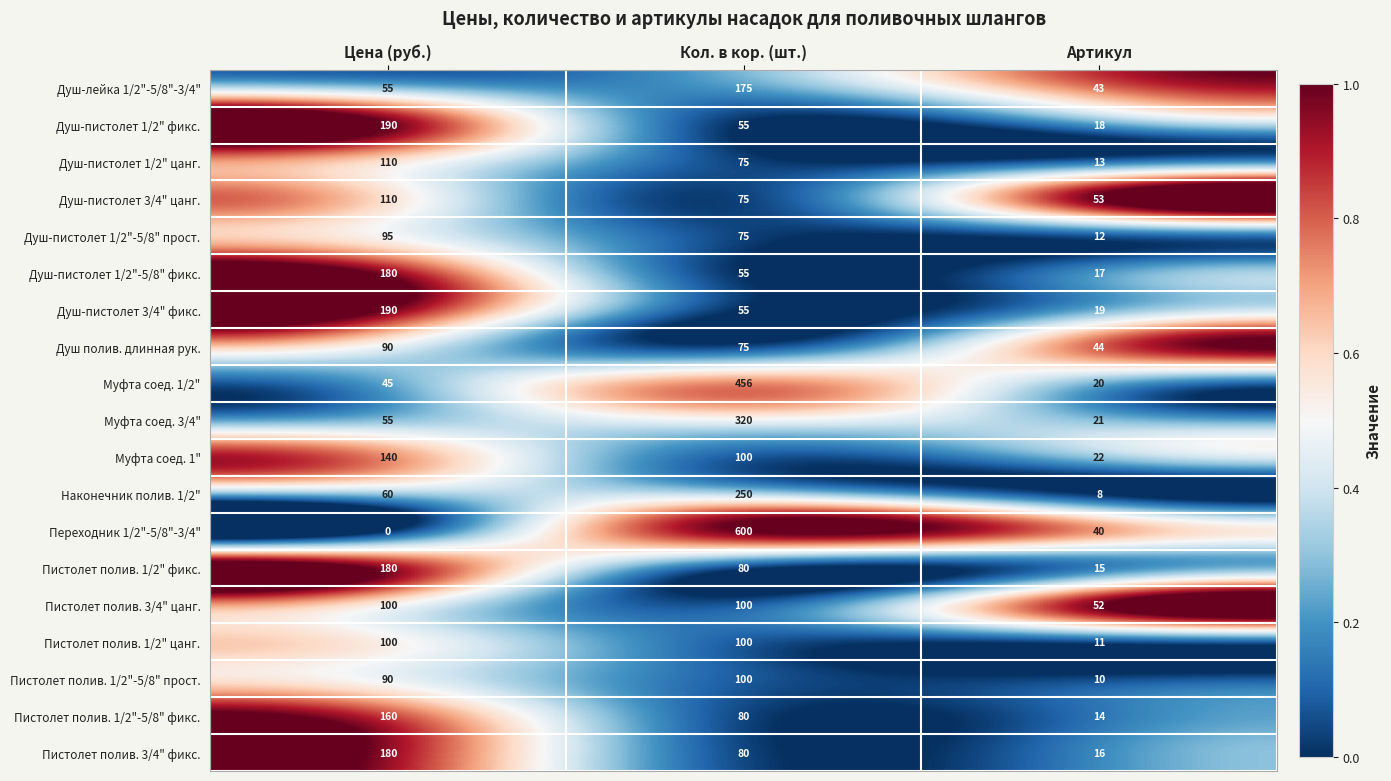

What is the spread (max minus min) of values at Цена (руб.)?

190